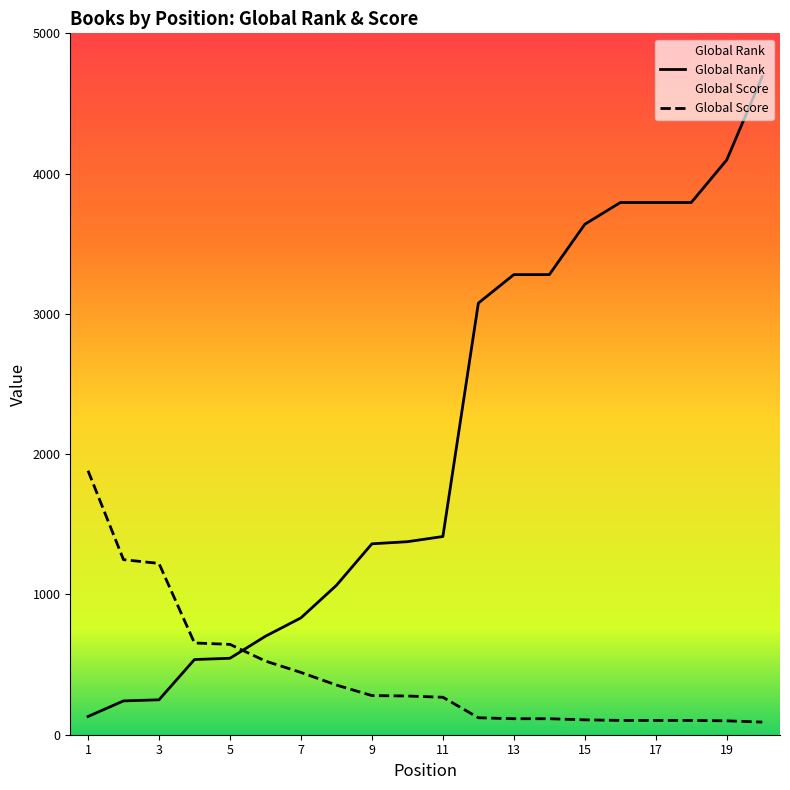

What are all the series names shown in the legend?

Global Rank, Global Score